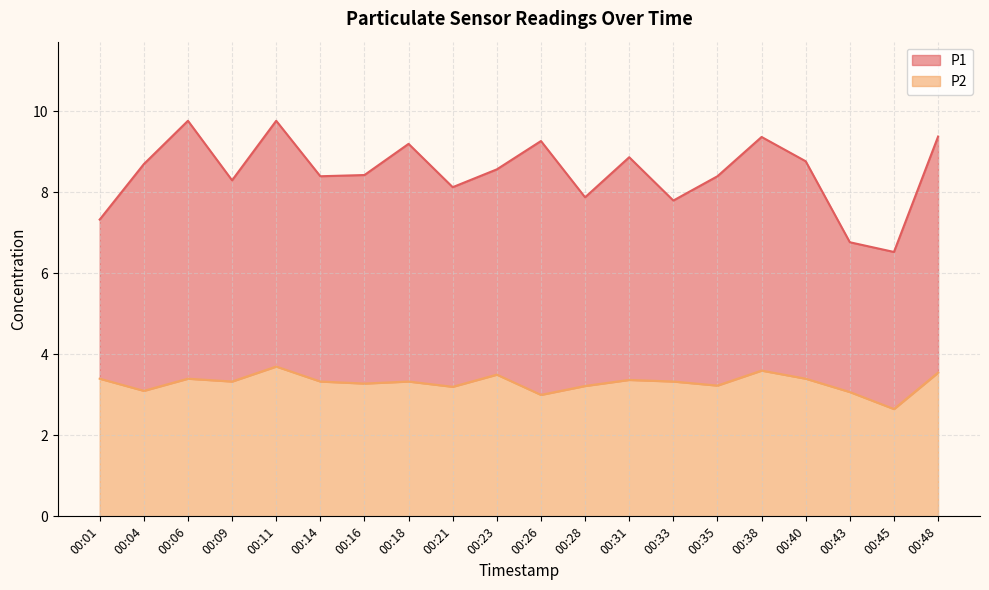

Where is the first local maximum for P2?

00:06